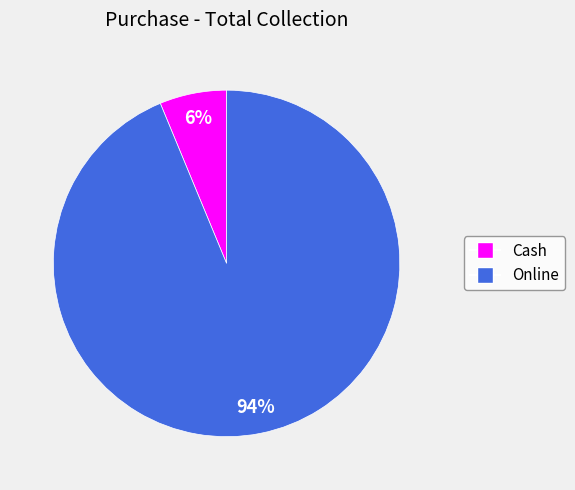

To the nearest percent, what is the average slice percentage?

50%